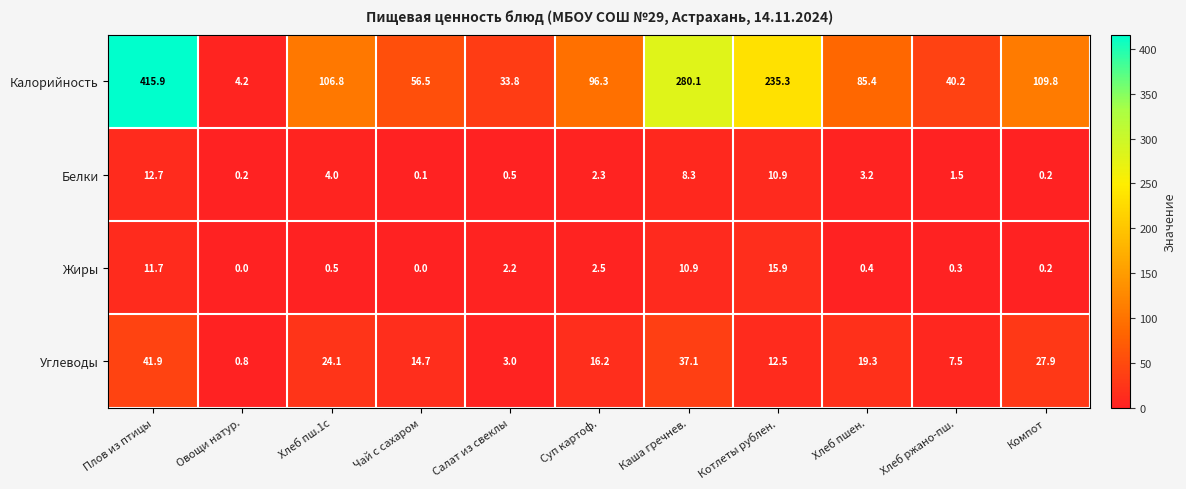

Between Чай с сахаром and Каша гречнев., which series saw the biggest shift?

Калорийность